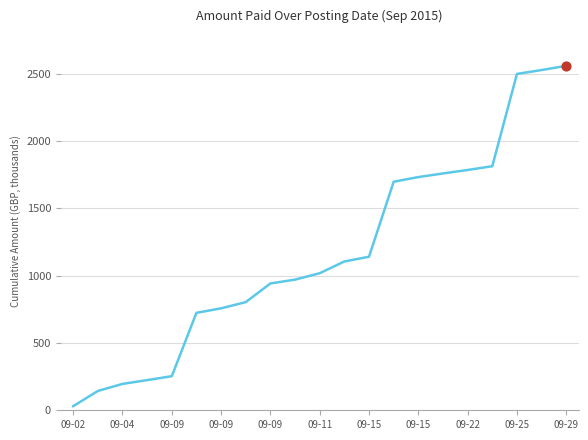

What is the difference between the maximum and minimum values?

2530.1